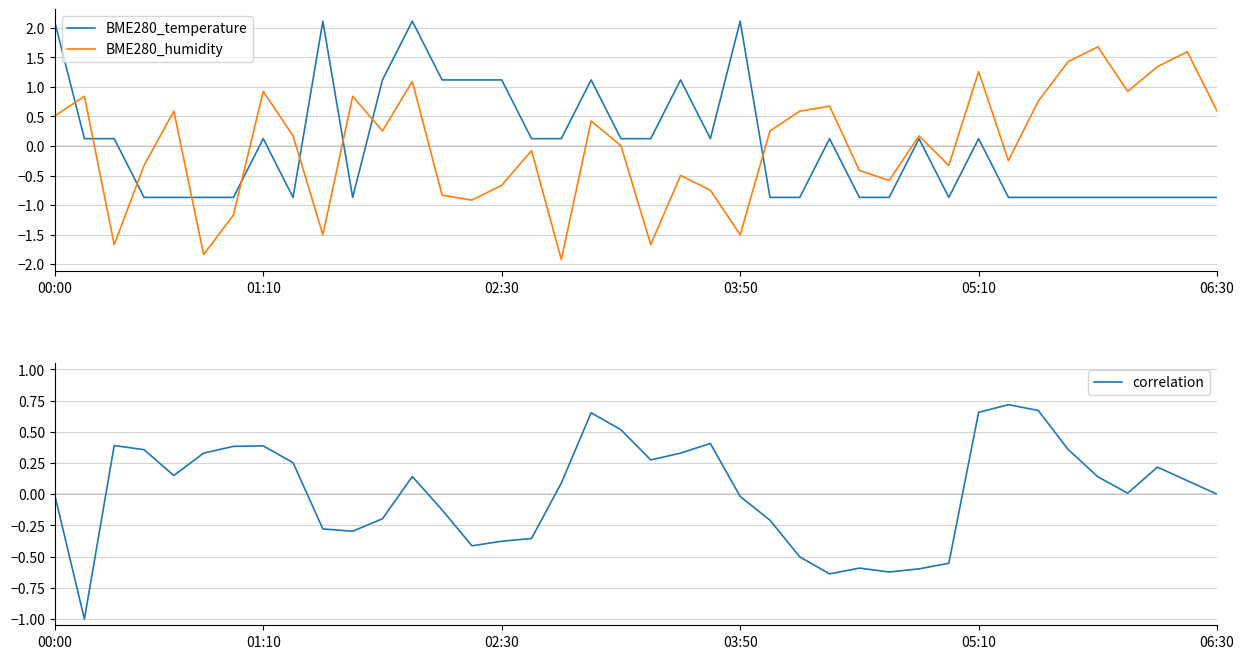

True or false: BME280_temperature has a value of 1.1 at 02:30.

True